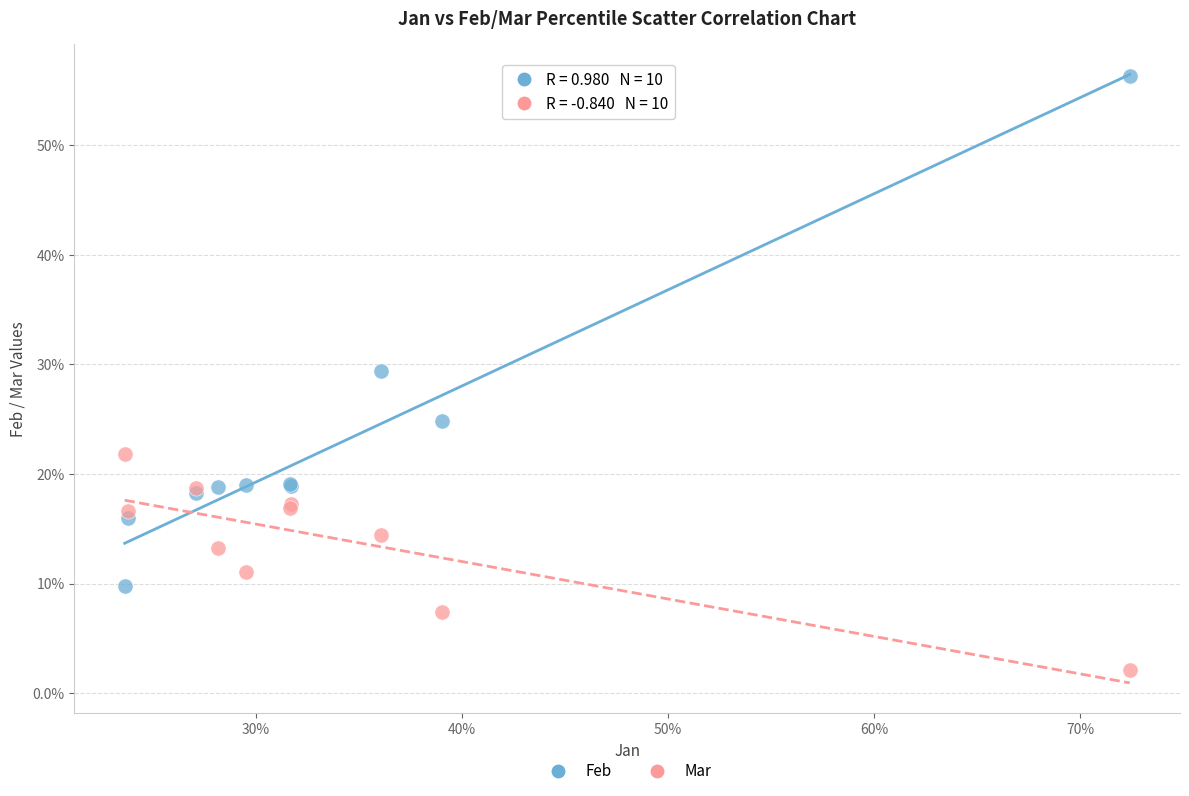

Which series contains the highest Y value?

Feb